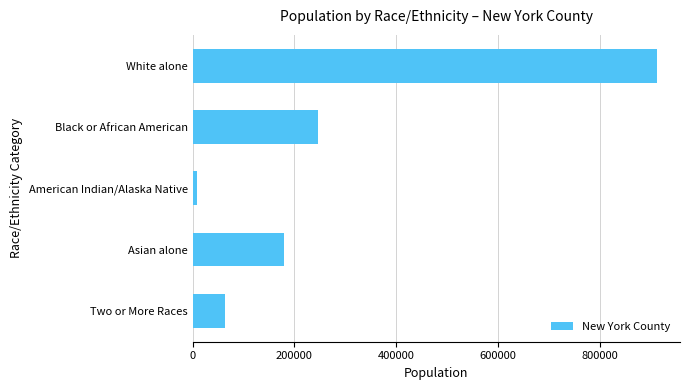

What is the sum of the values at Black or African American and Asian alone?

426239